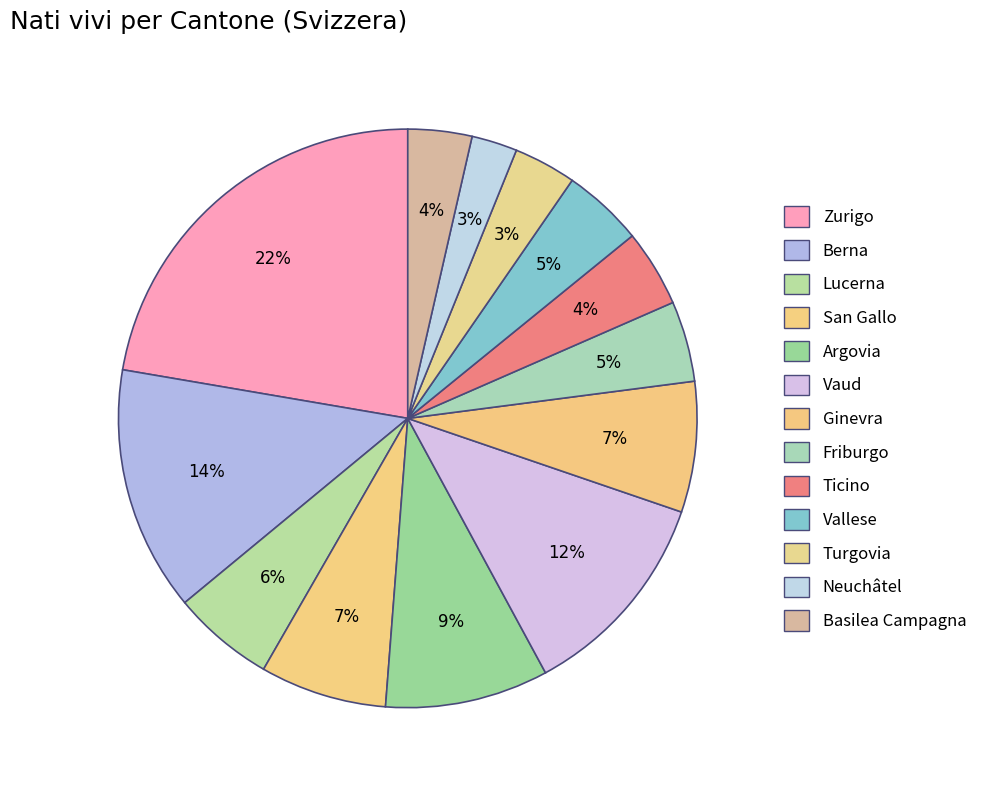

Between Vaud and Ginevra, which is larger?

Vaud